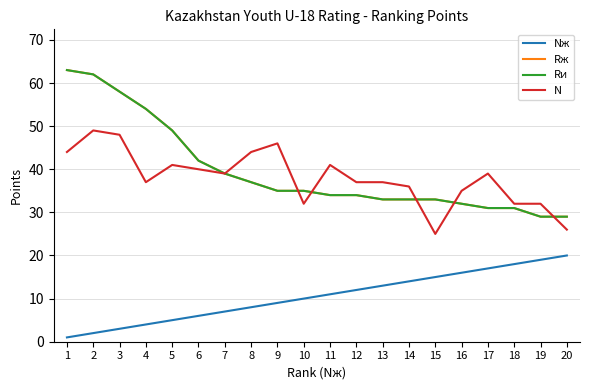

Is the value of N at 2 greater than the value of Rи at 8?

Yes